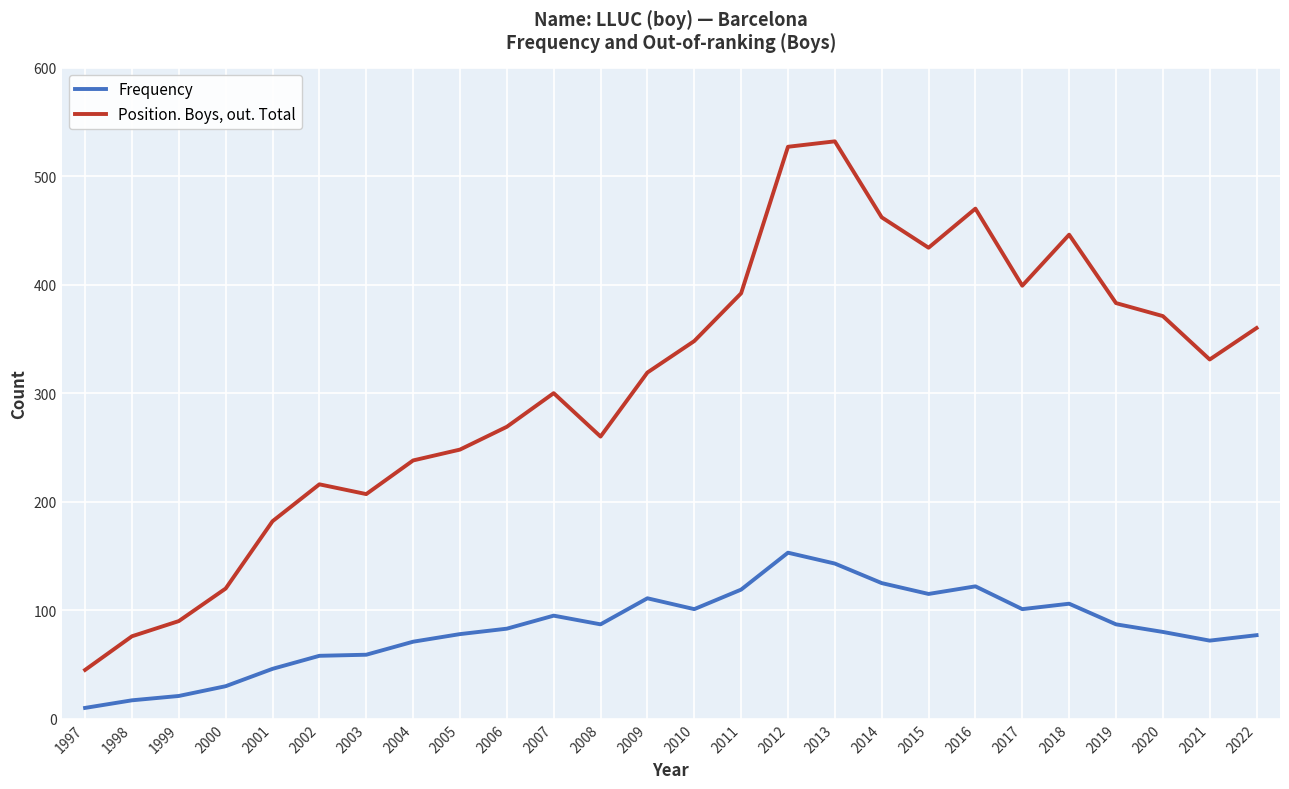

What is the difference between the second highest and second lowest values in the Frequency series?

126